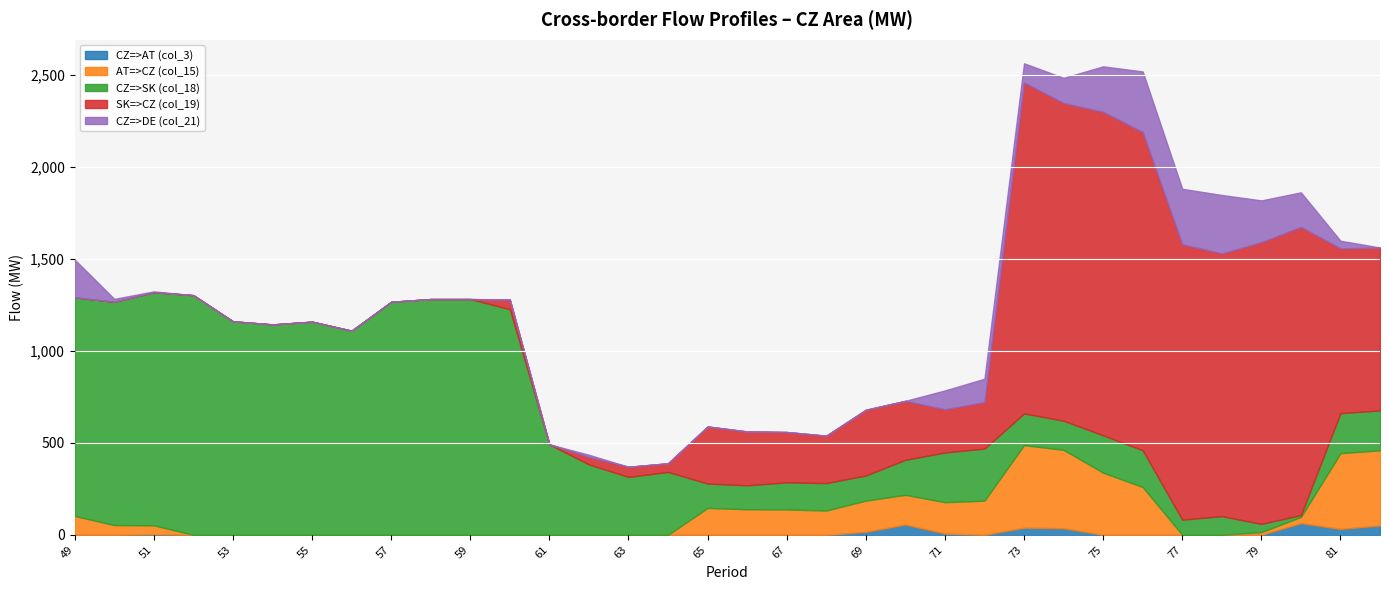

Which has a higher value, 65 or 60?

65